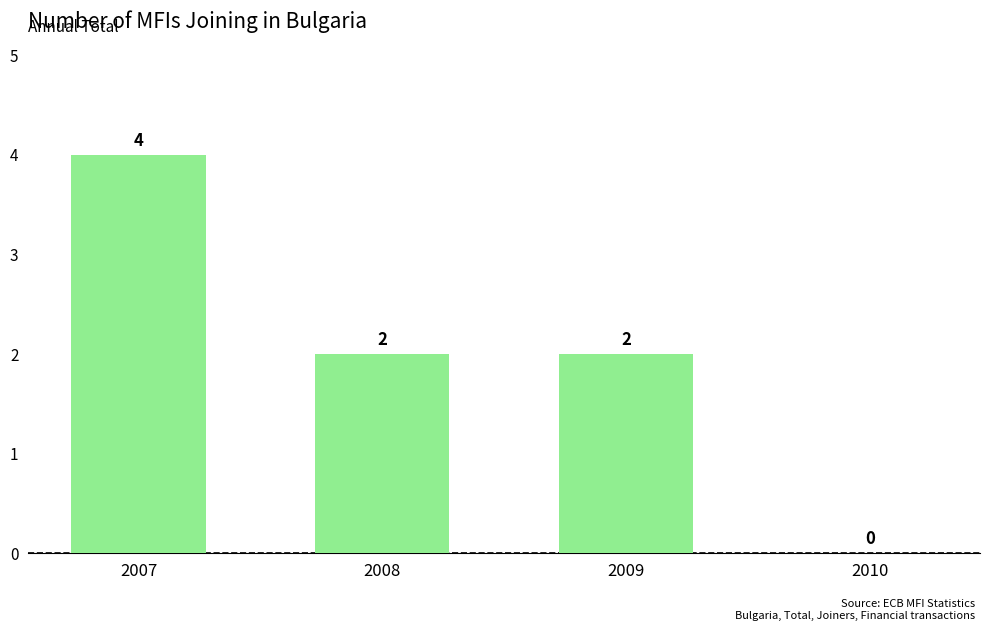

Reading left to right, transcribe all the data shown in this chart.

4	2	2	0